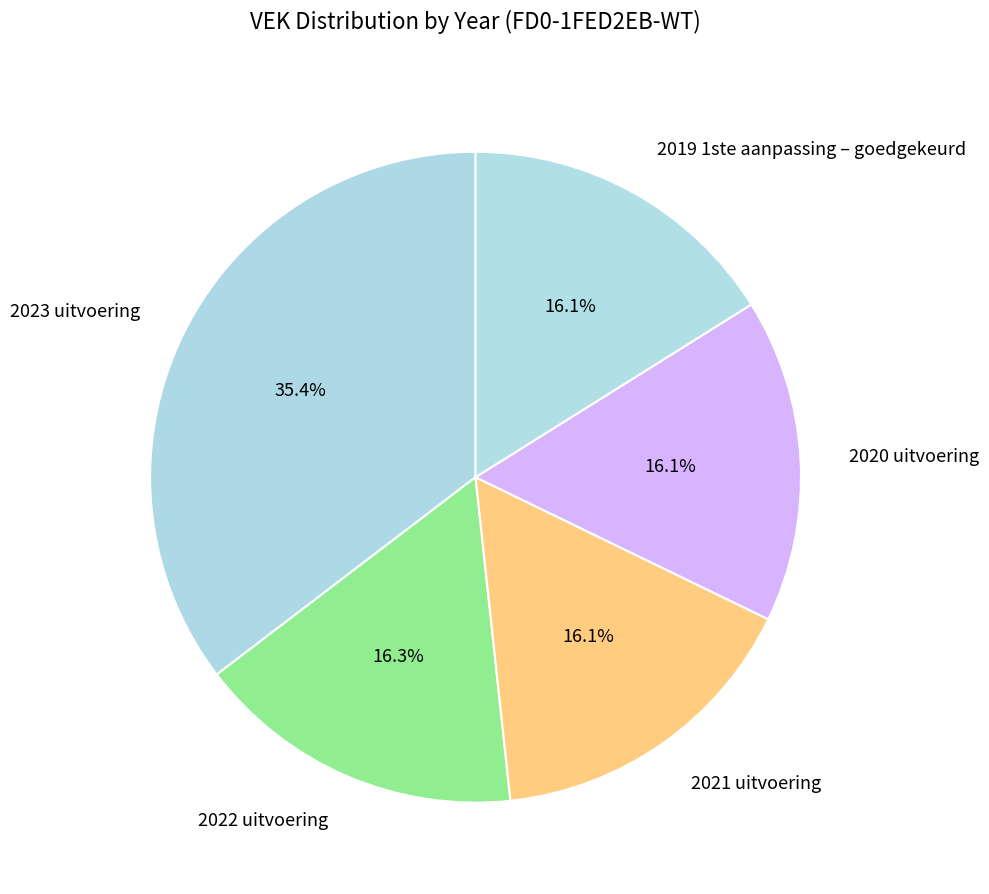

Is there a majority slice in this chart?

No